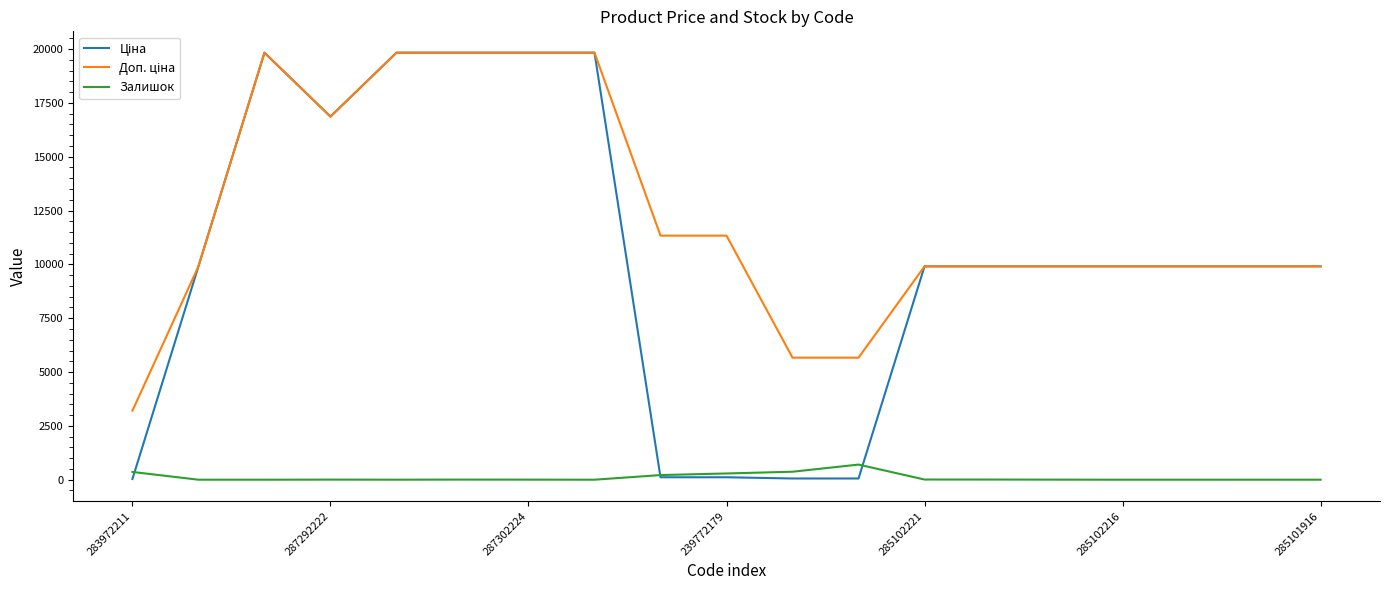

How many lines are shown in the chart?

3